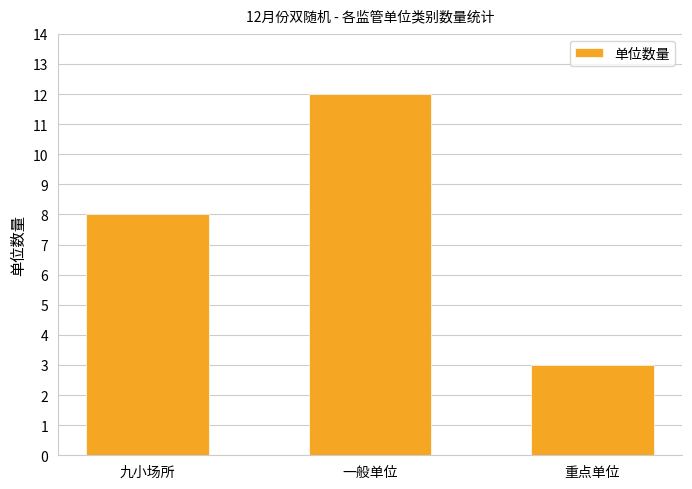

How many data points does each series have?

3